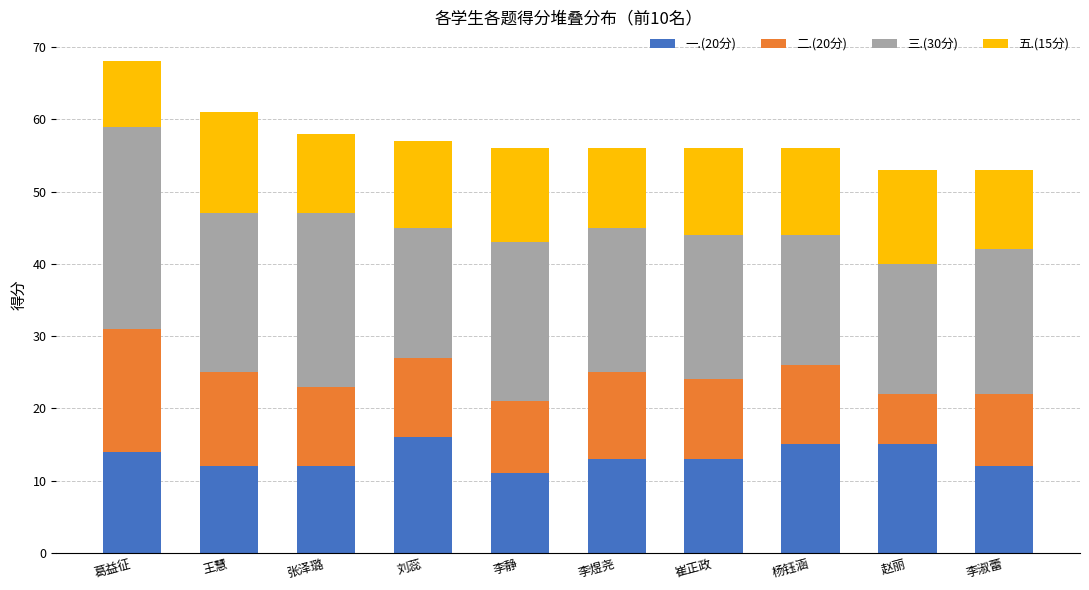

At which category is the sum across all series the highest?

葛益征